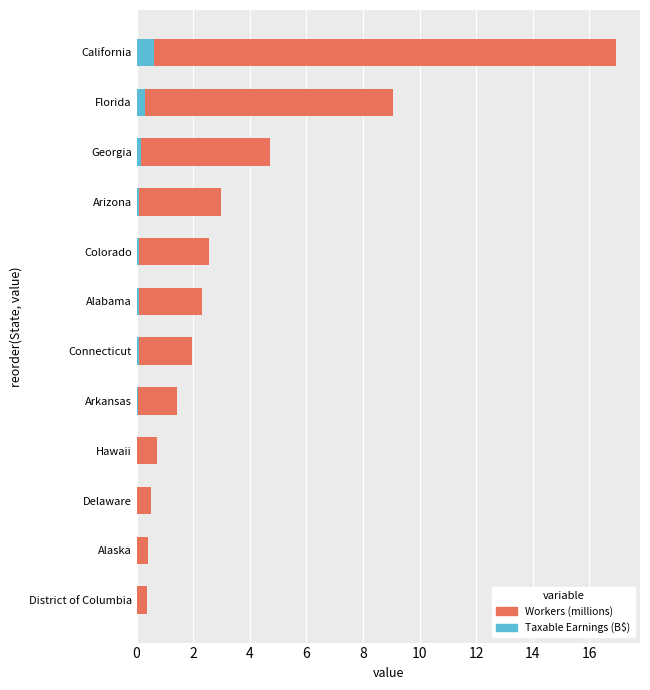

How many groups of bars are there?

12